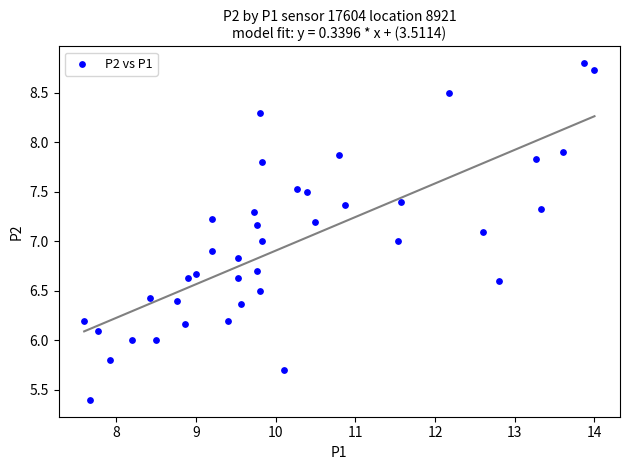

What is the range of X values (max minus min)?

6.4